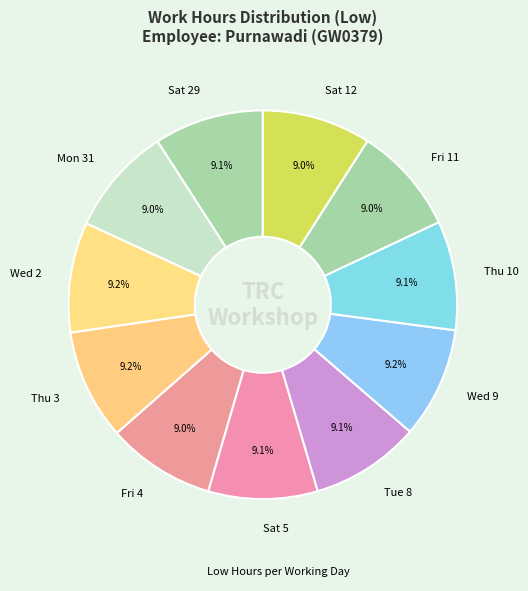

Approximately how many times larger is the value at Wed 2 compared to Mon 31?

1.0